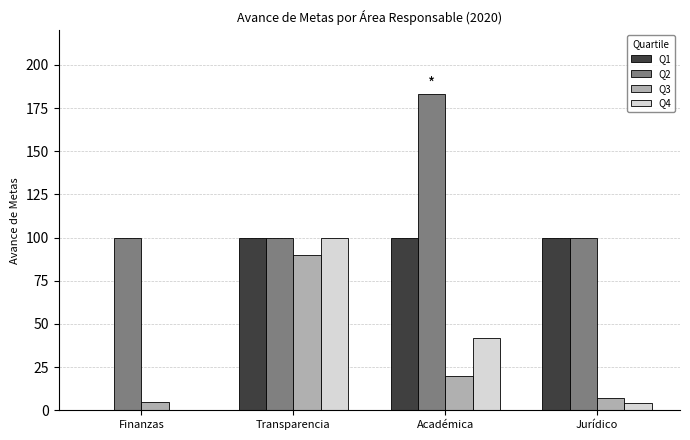

Which series changed the most between Finanzas and Jurídico?

Q1